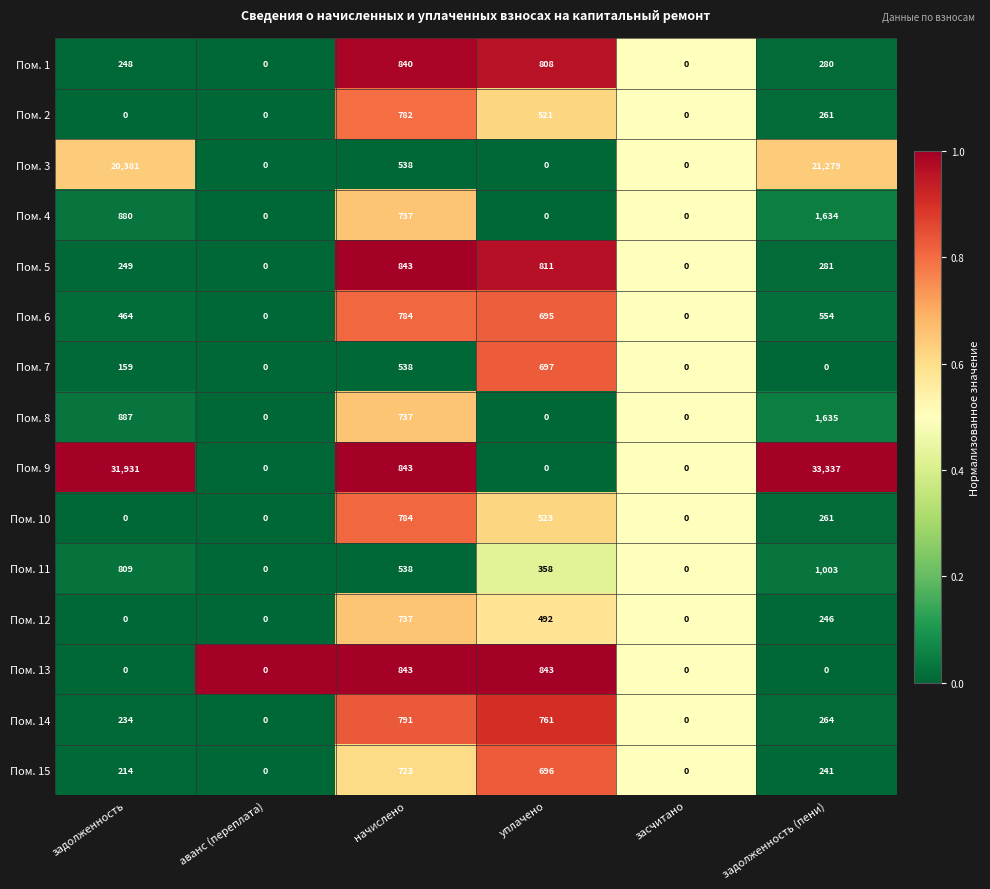

What is the greatest value displayed?

33337